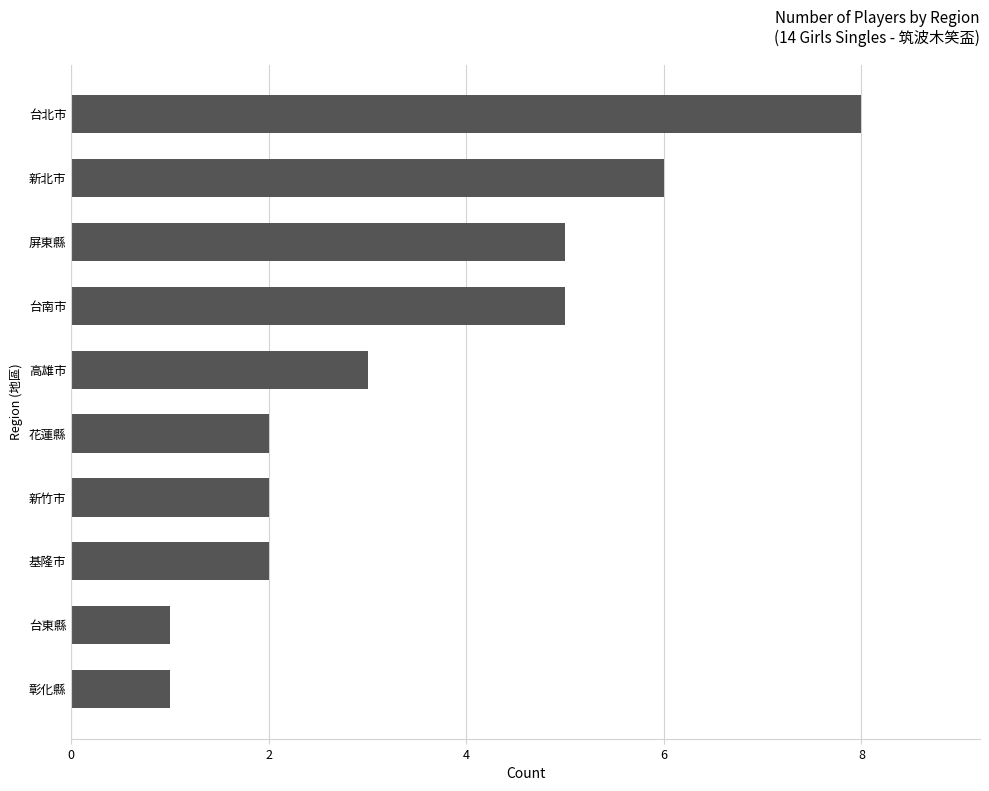

Reading bottom to top, extract all data points from this chart.

1	1	2	2	2	3	5	5	6	8